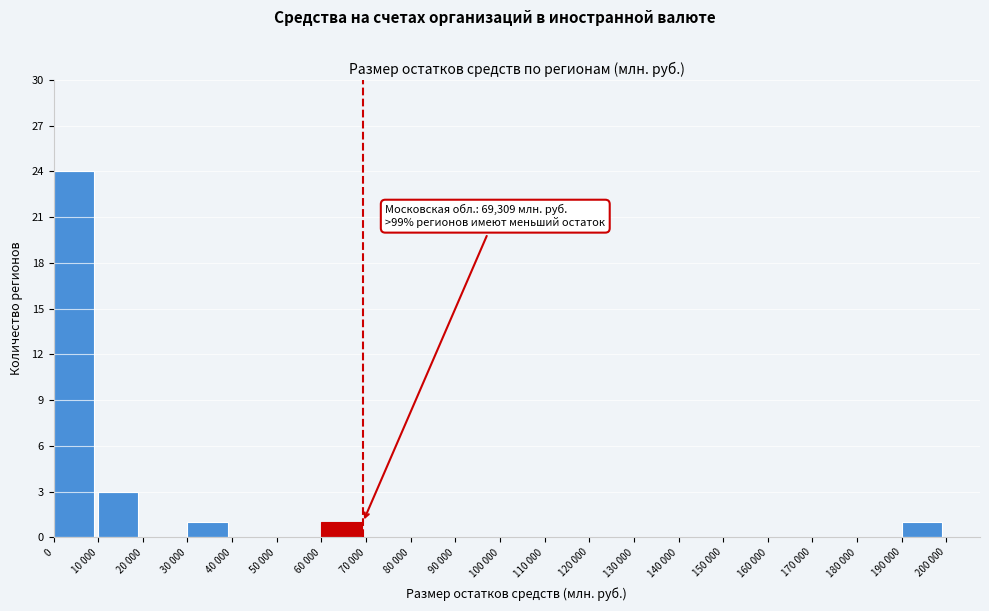

Reading left to right, list all the values displayed in this chart.

0=24	10 000=3	20 000=0	30 000=1	40 000=0	50 000=0	60 000=1	70 000=0	80 000=0	90 000=0	100 000=0	110 000=0	120 000=0	130 000=0	140 000=0	150 000=0	160 000=0	170 000=0	180 000=0	190 000=1